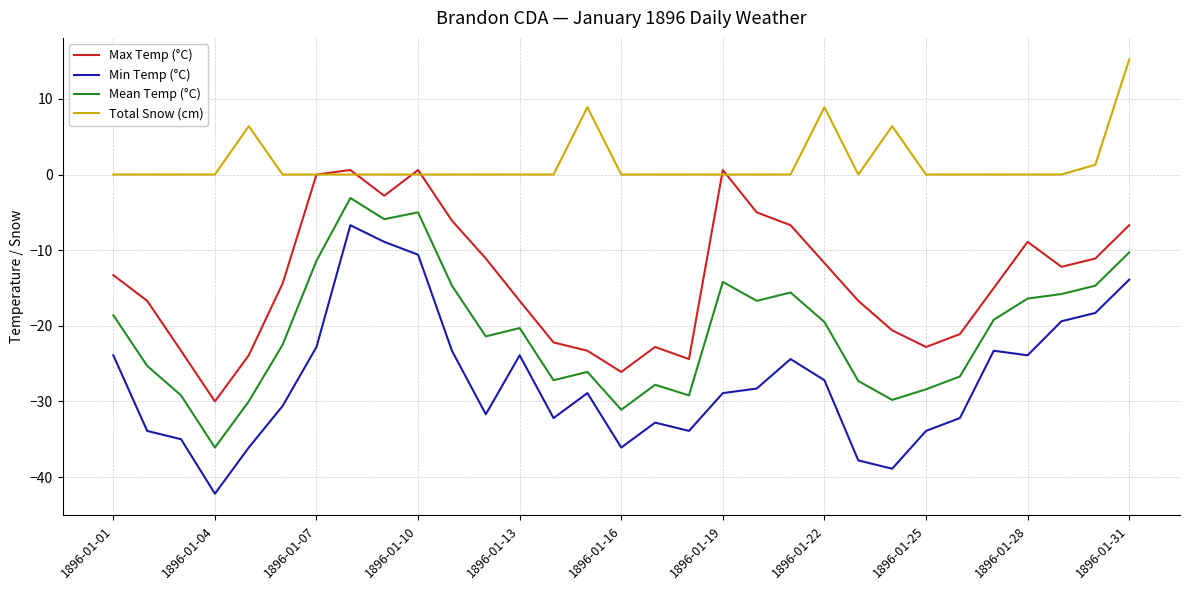

List the series in order of their overall mean, highest first.

Total Snow (cm), Max Temp (°C), Mean Temp (°C), Min Temp (°C)